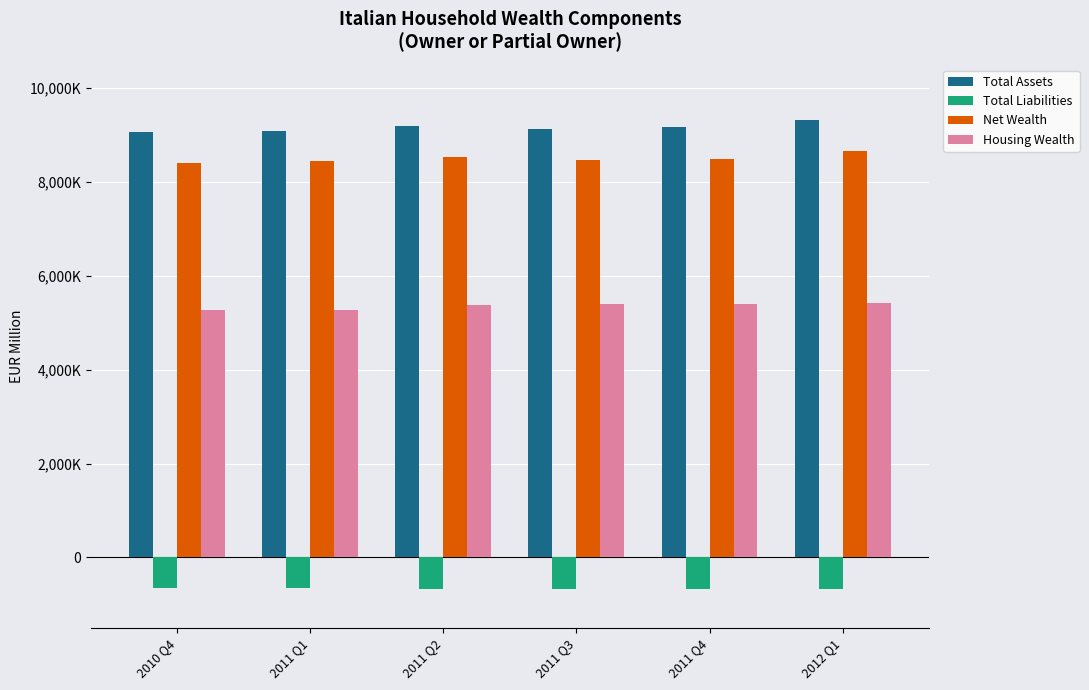

What are all the series names shown in the legend?

Total Assets, Total Liabilities, Net Wealth, Housing Wealth